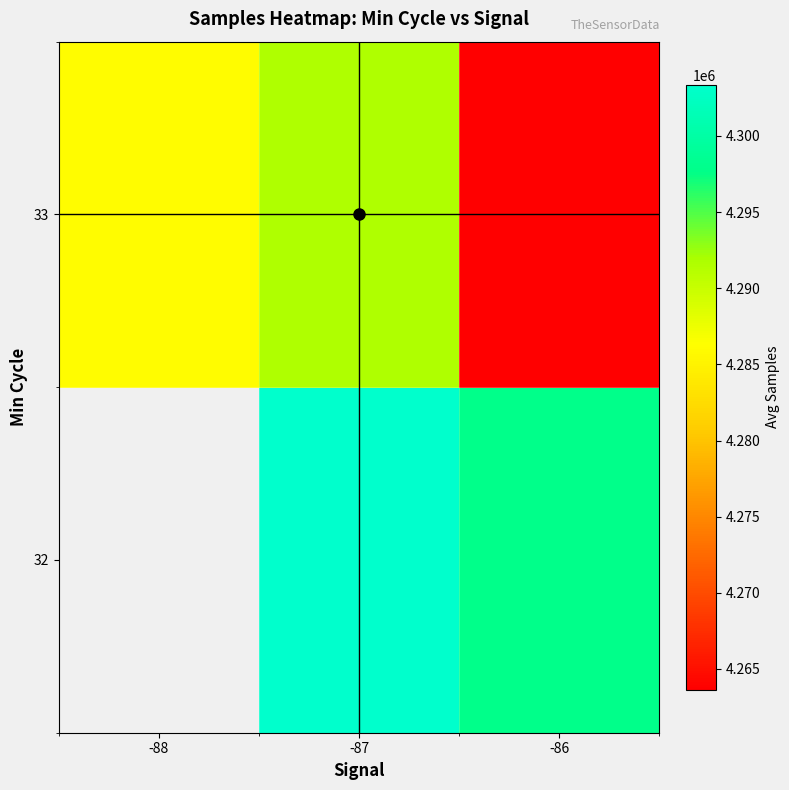

Which has a higher value, -87 or -86?

-87